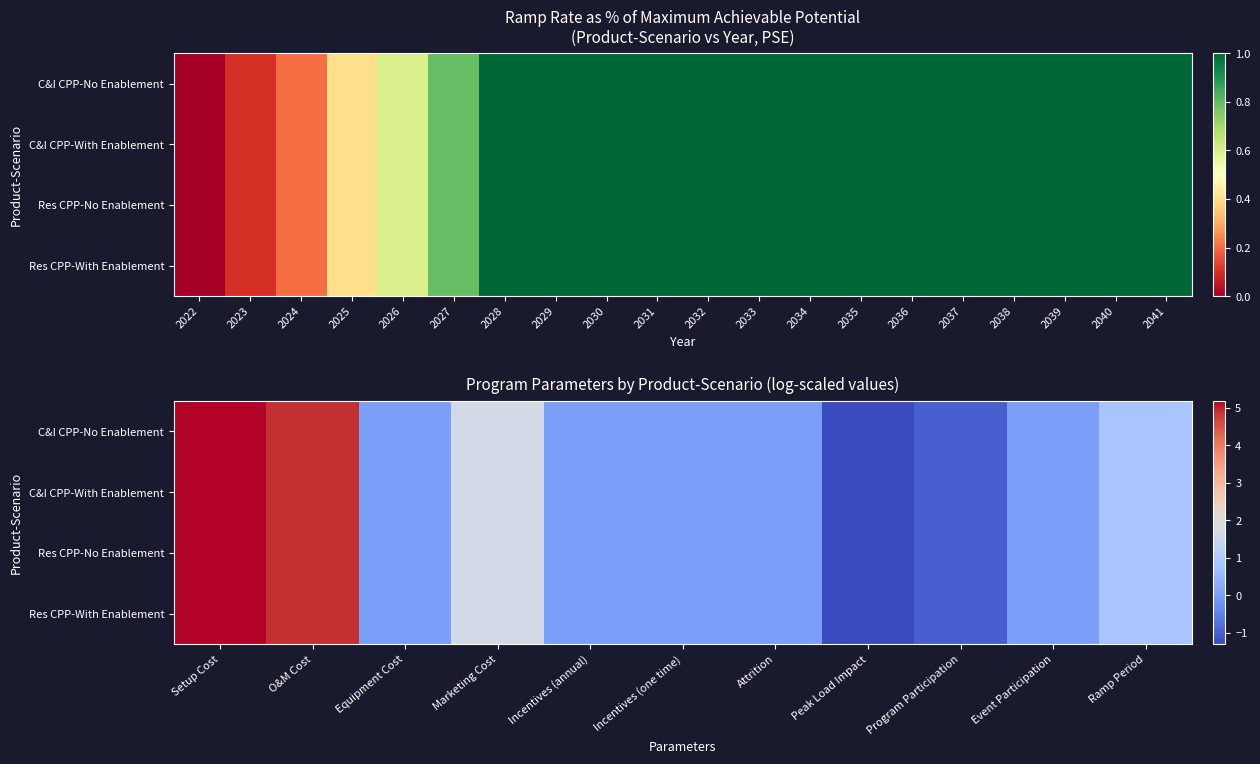

Rank the series by their maximum value, from lowest to highest.

C&I CPP-No Enablement, C&I CPP-With Enablement, Res CPP-No Enablement, Res CPP-With Enablement